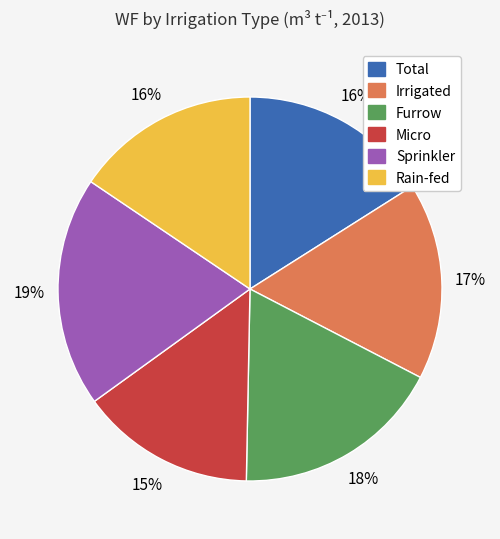

To the nearest percent, what is the average slice percentage?

17%